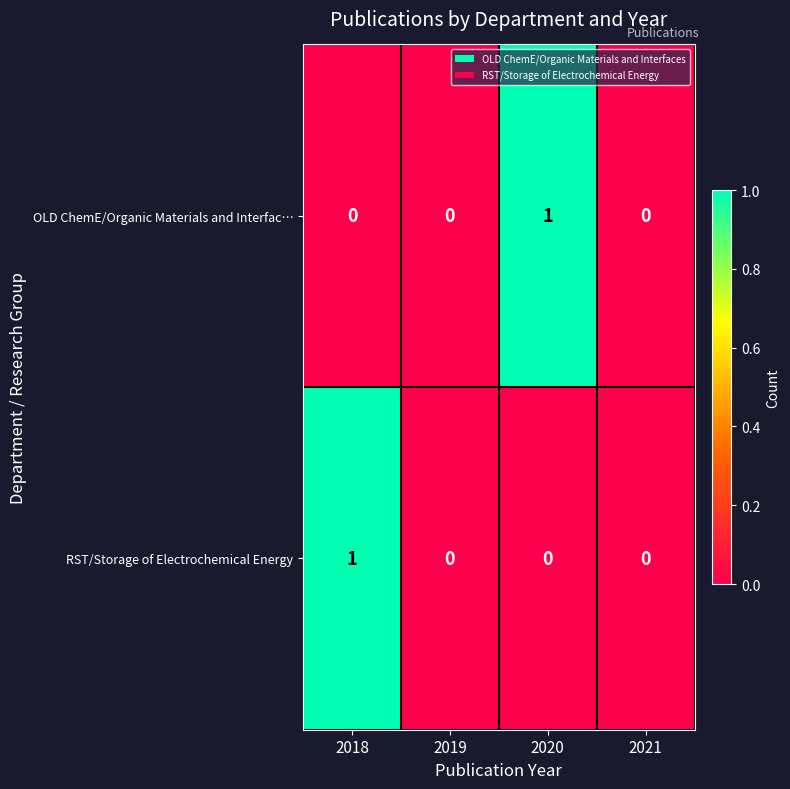

True or false: OLD ChemE/Organic Materials and Interfac… has a value of 0 at 2019.

True